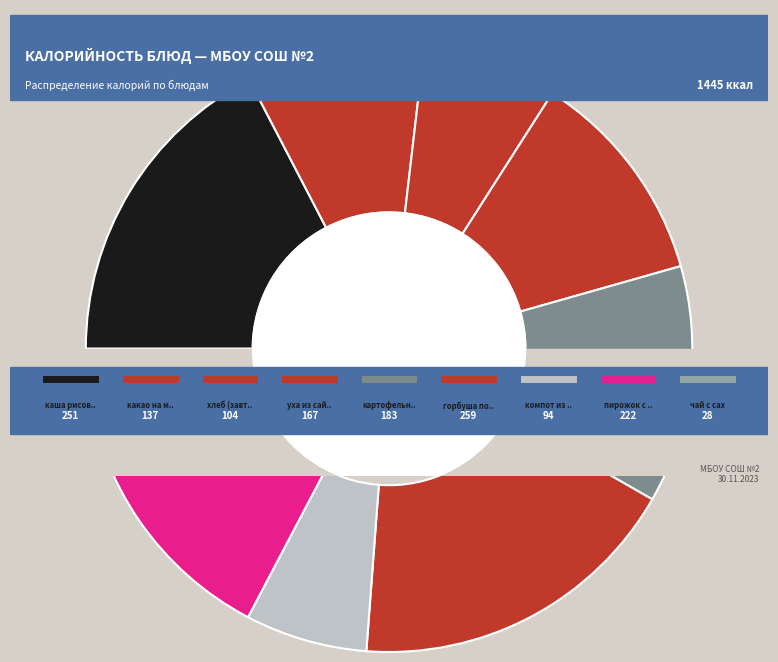

Which category has the biggest portion of the pie?

горбуша под овощами